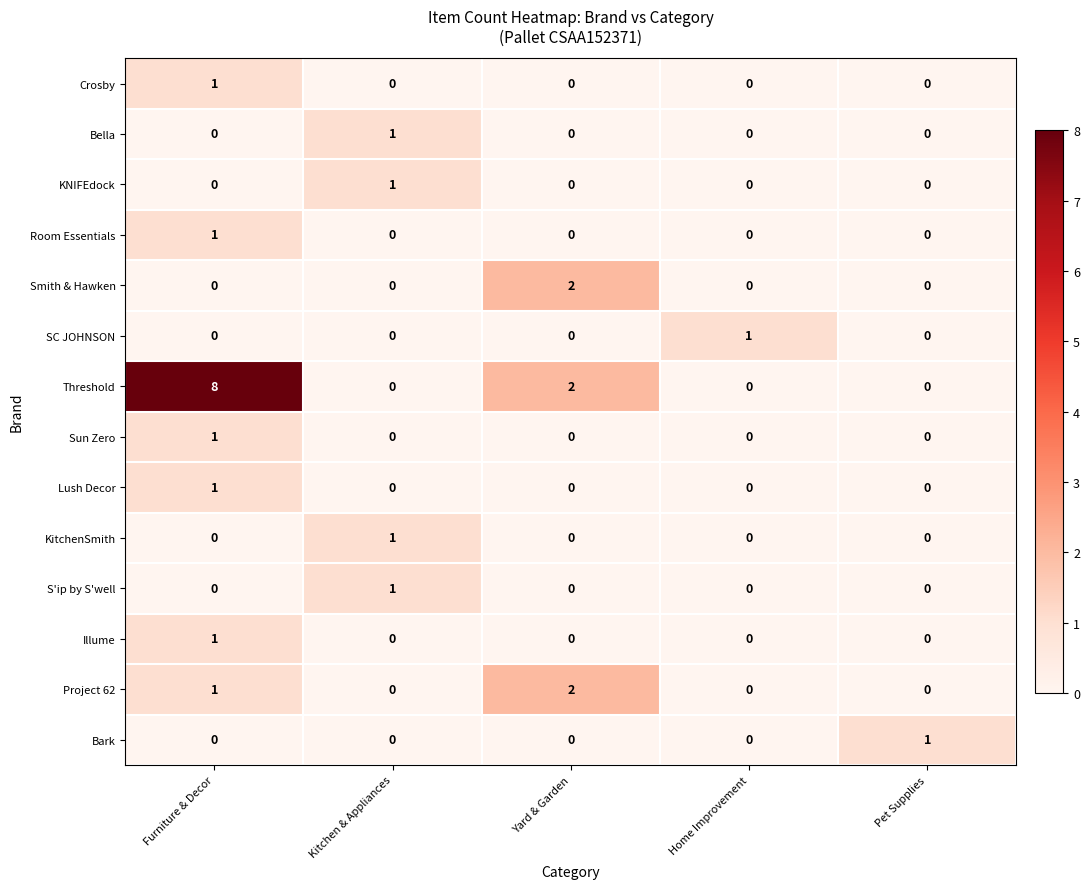

The value of KitchenSmith at Pet Supplies is -1. True or false?

False